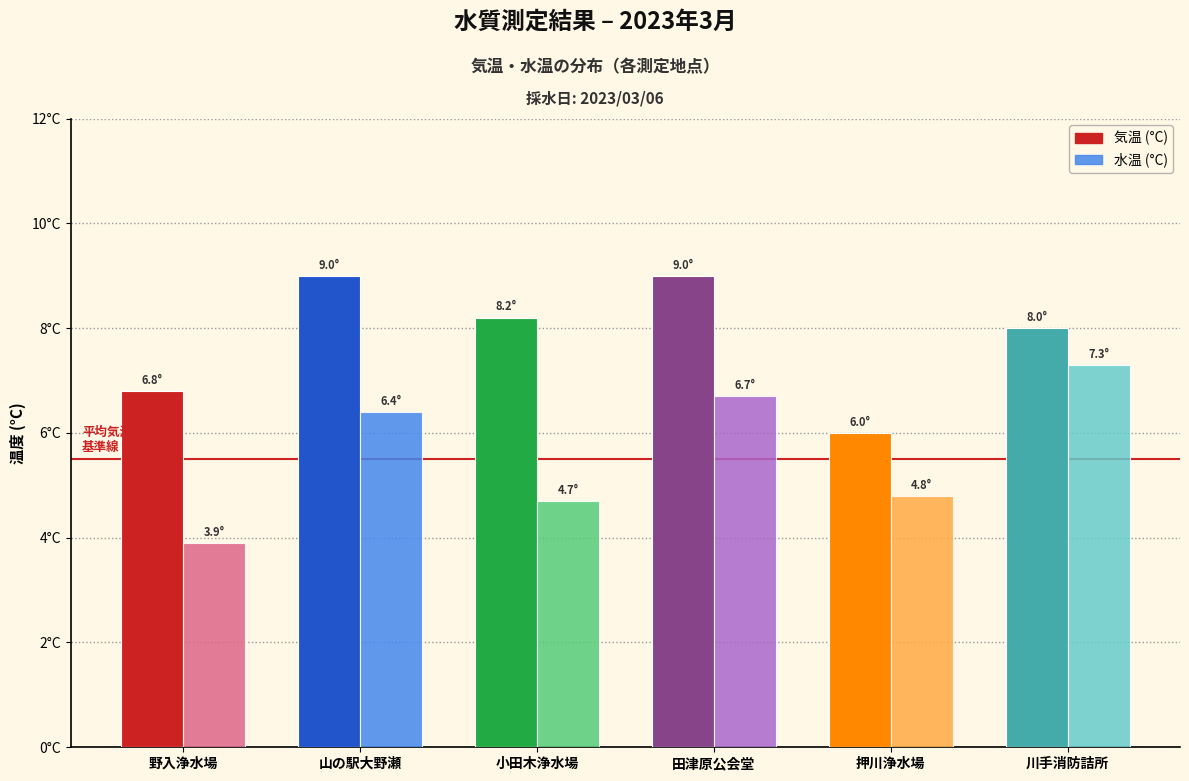

Are the bars grouped side by side (vs. stacked)?

Yes